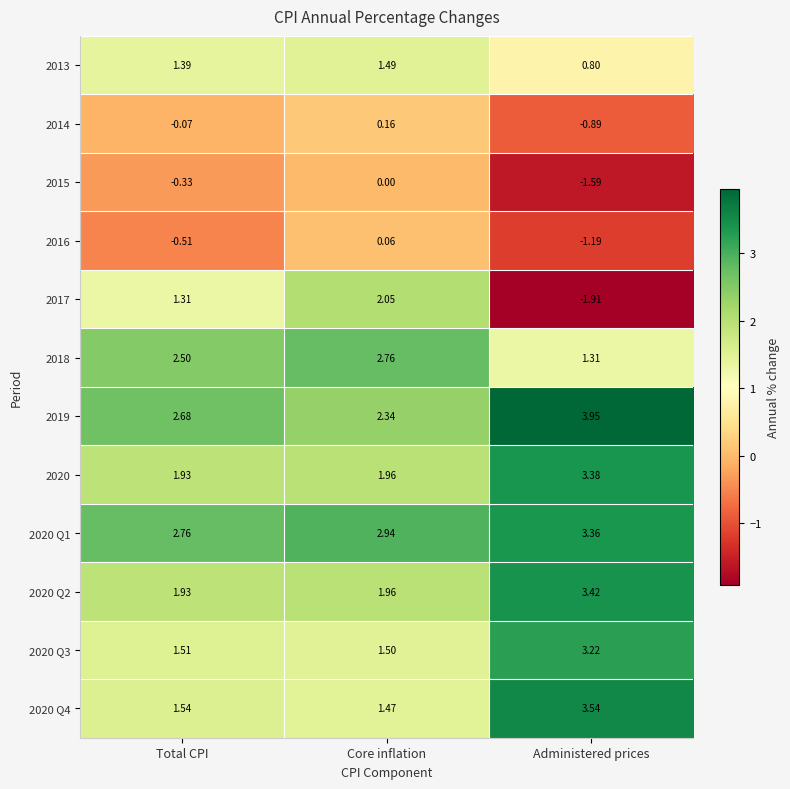

At which category is the sum across all series the highest?

Core inflation